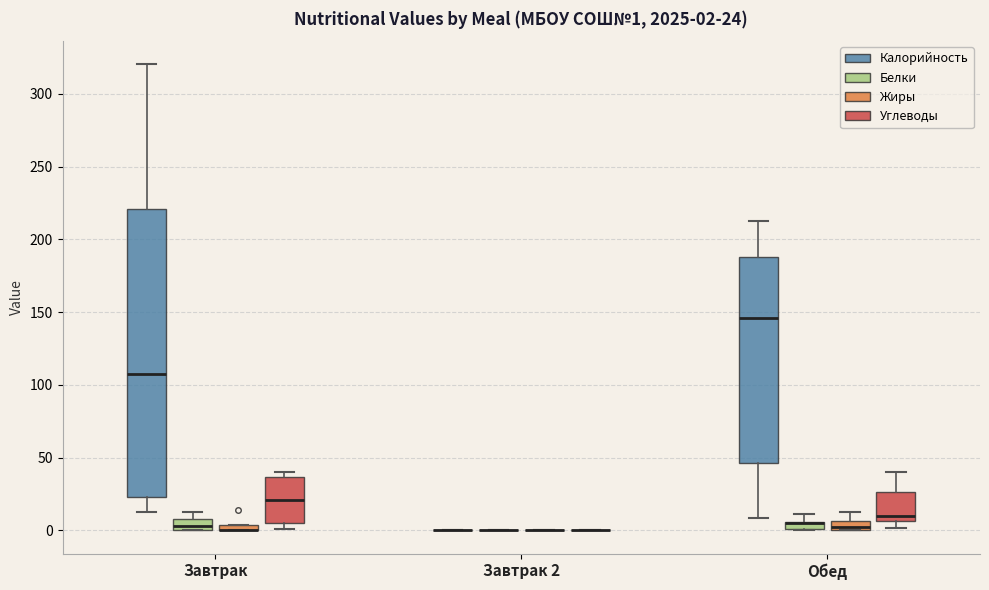

Comparing the boxes themselves (not the whiskers), which one is the tallest?

Завтрак (Калорийность)